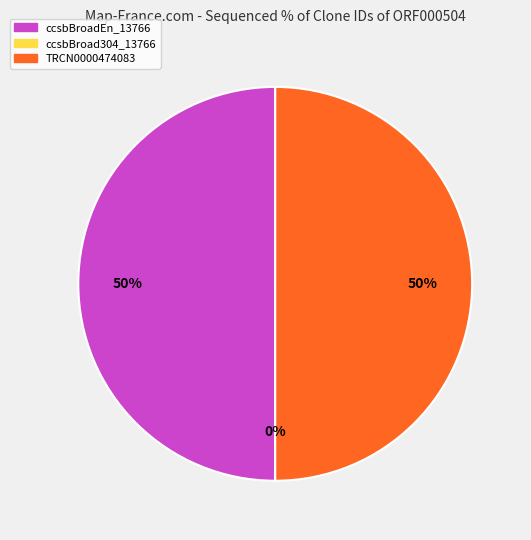

To the nearest percent, what is the combined percentage of TRCN0000474083 and ccsbBroadEn_13766?

100%